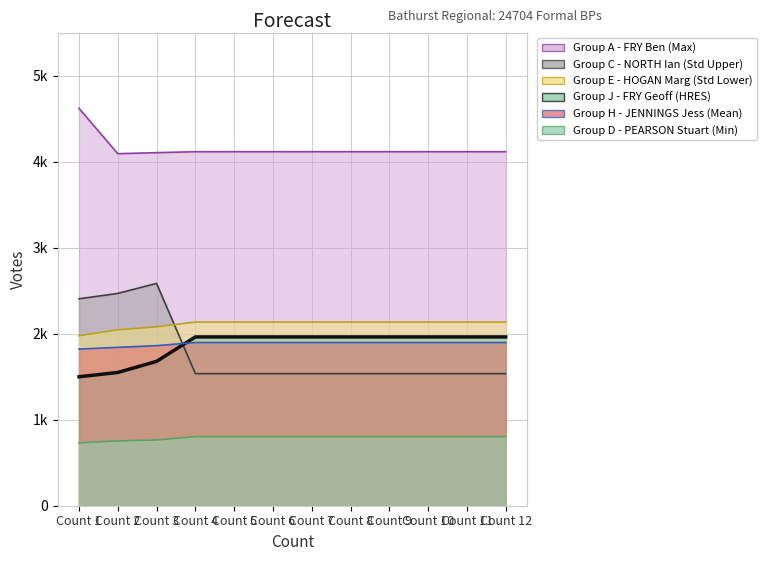

What is the difference between the second highest and minimum values in the Group A - FRY Ben (Max) series?

23